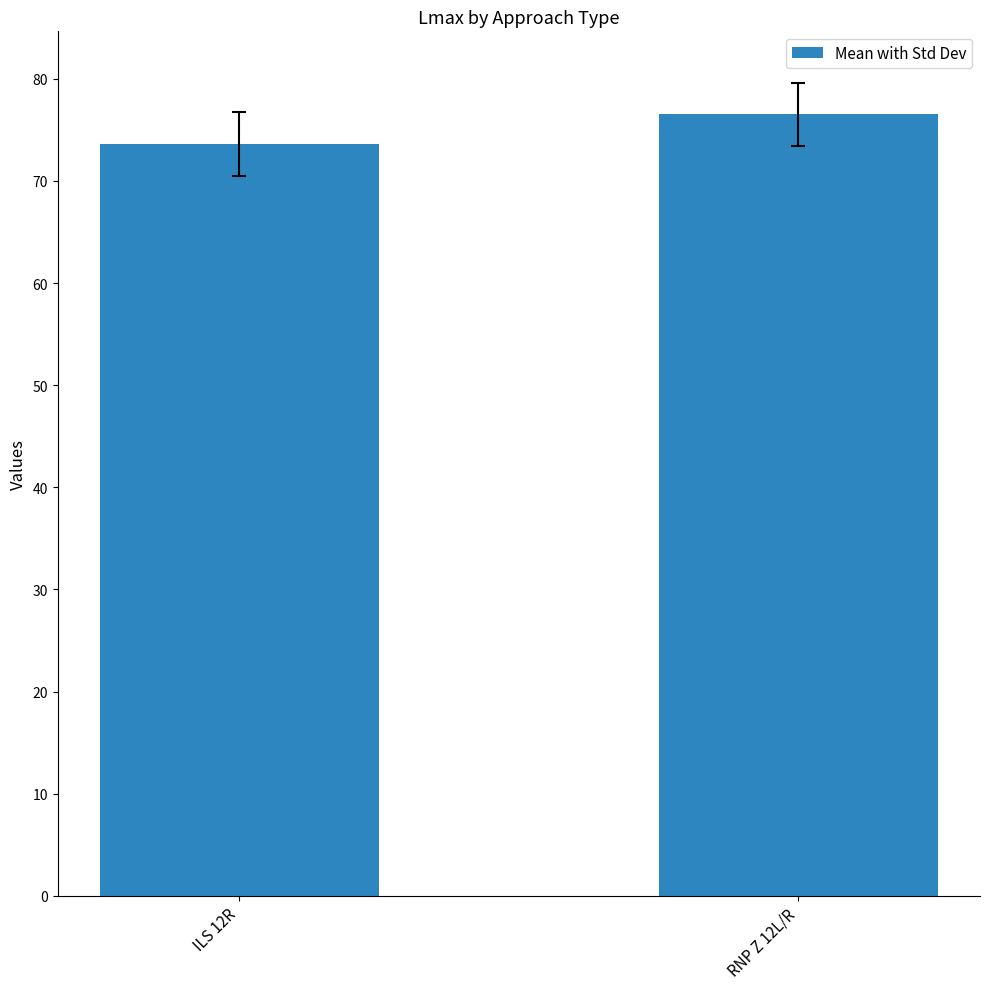

Approximately how many times larger is the value at RNP Z 12L/R compared to ILS 12R?

1.0